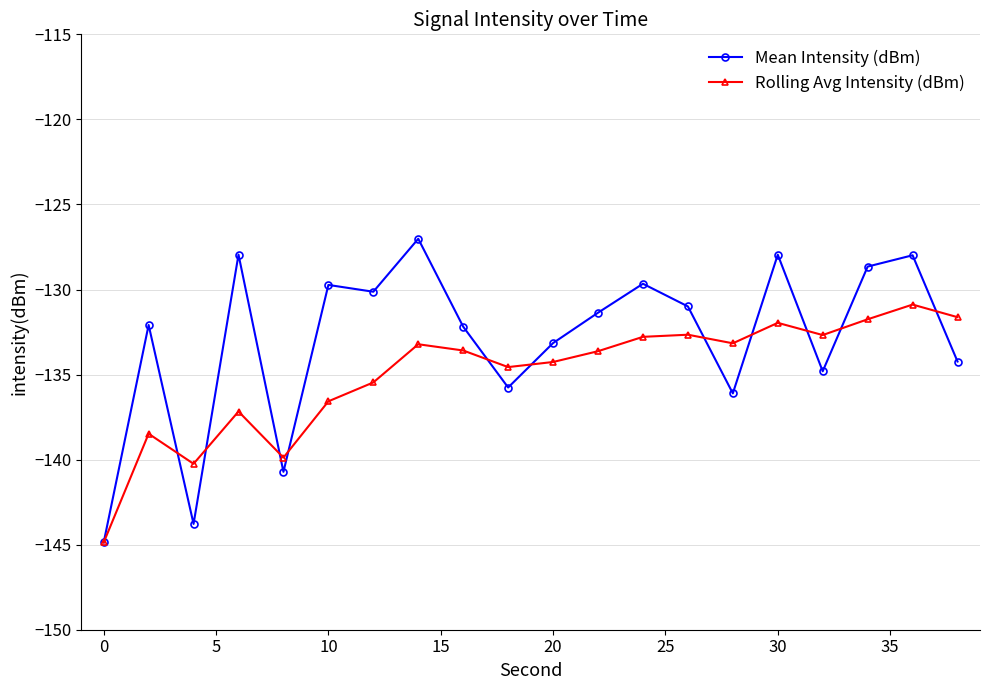

Which series has the widest spread of values?

Mean Intensity (dBm)